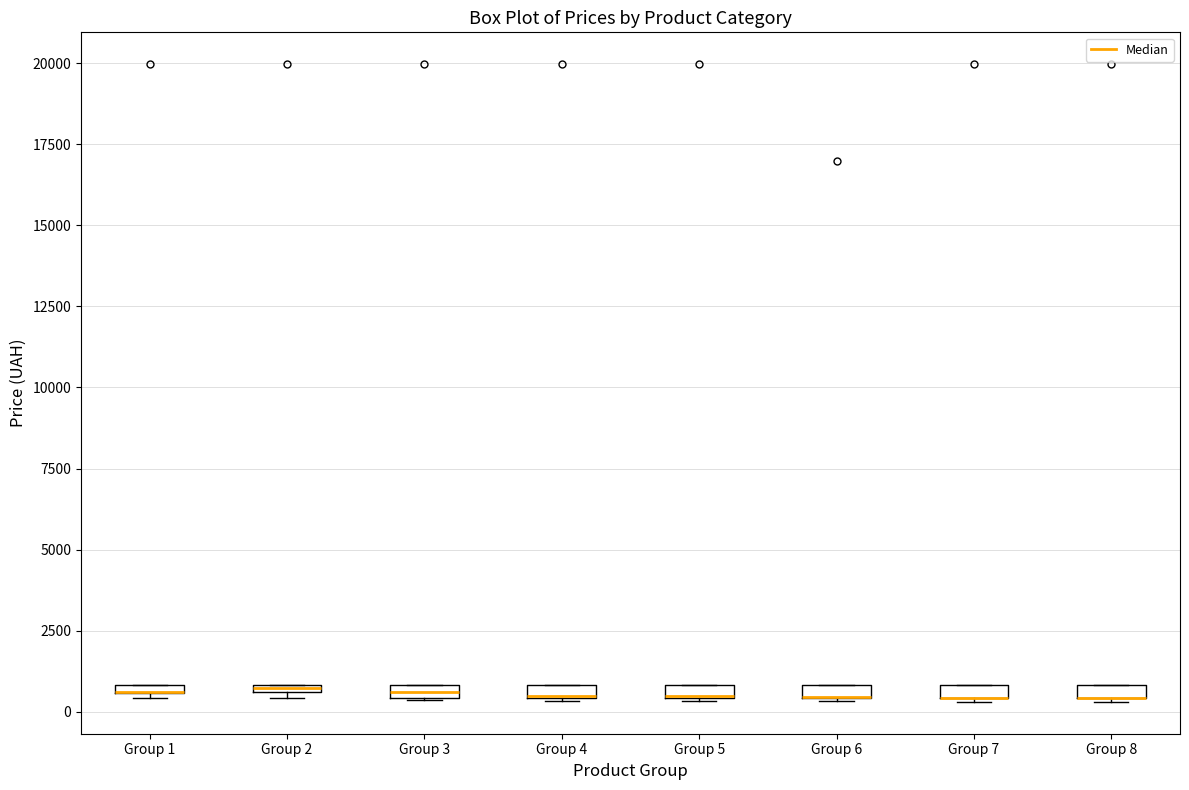

Where is the lower edge of the box for Group 1 on the y-axis? The values are not printed on the chart, so give them approximately, as read against the axis.

500